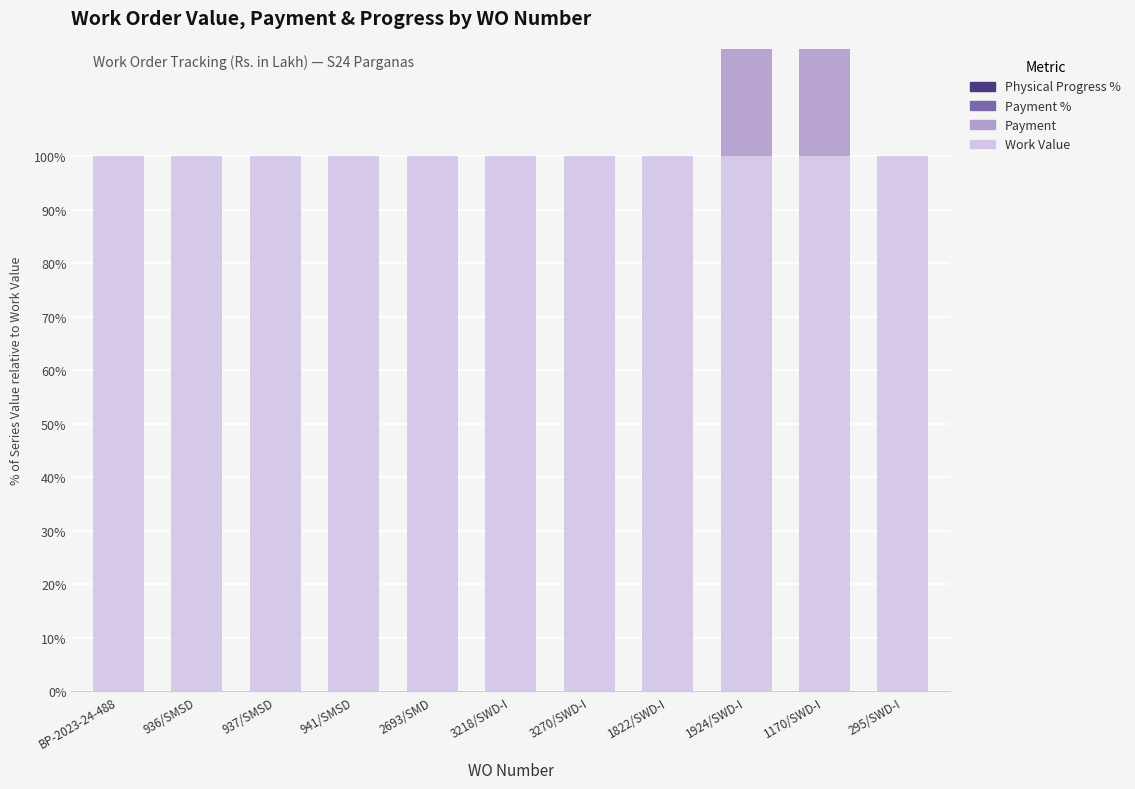

Rank the series by their maximum value, from highest to lowest.

Payment %, Physical Progress %, Work Value, Payment